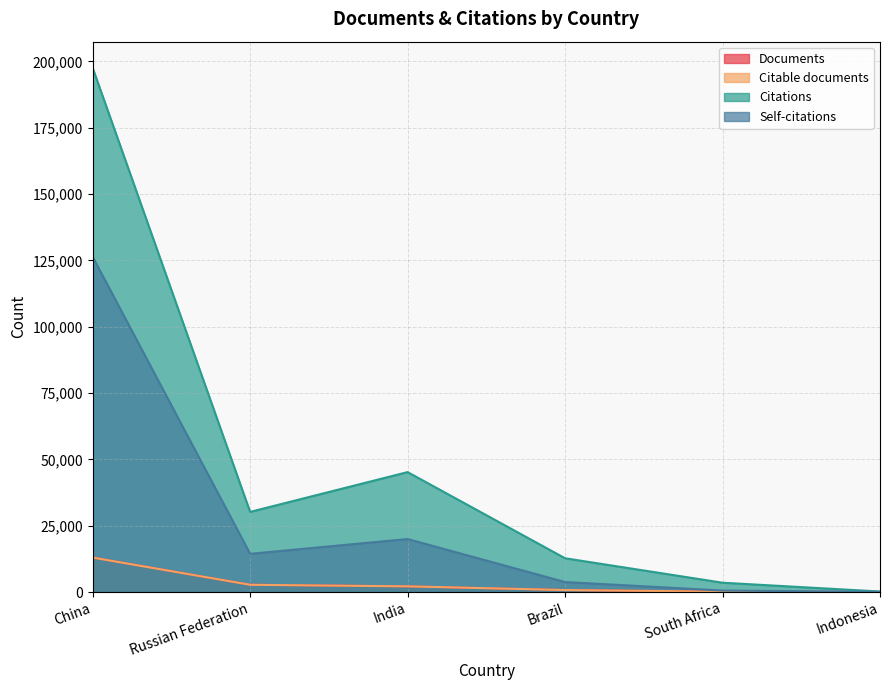

What is the minimum value shown in the chart?

27